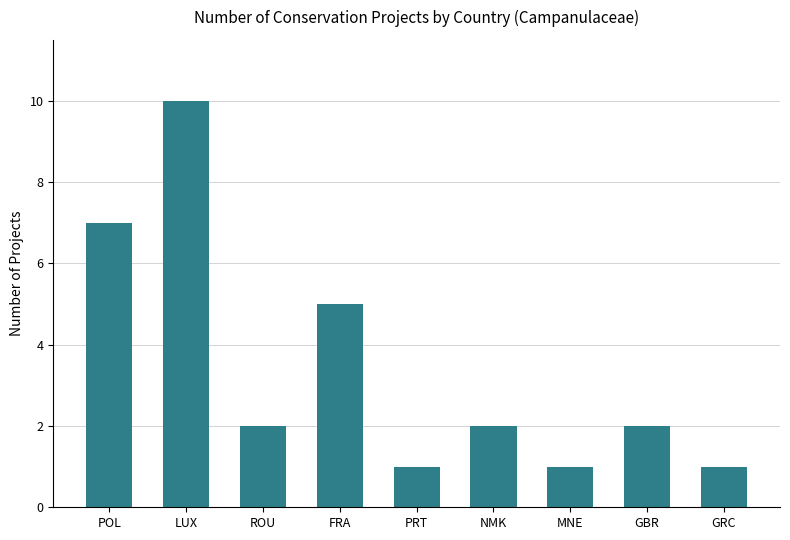

What is the approximate value at GBR?

2